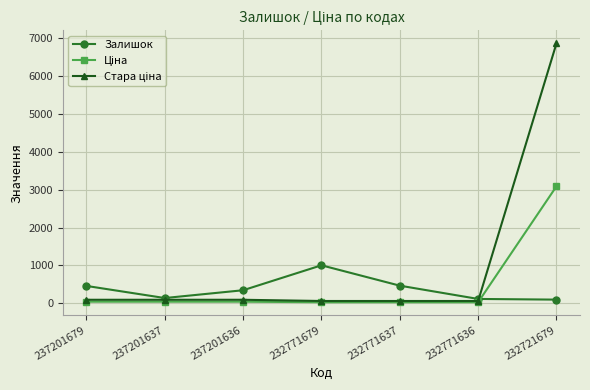

How many lines are shown in the chart?

3